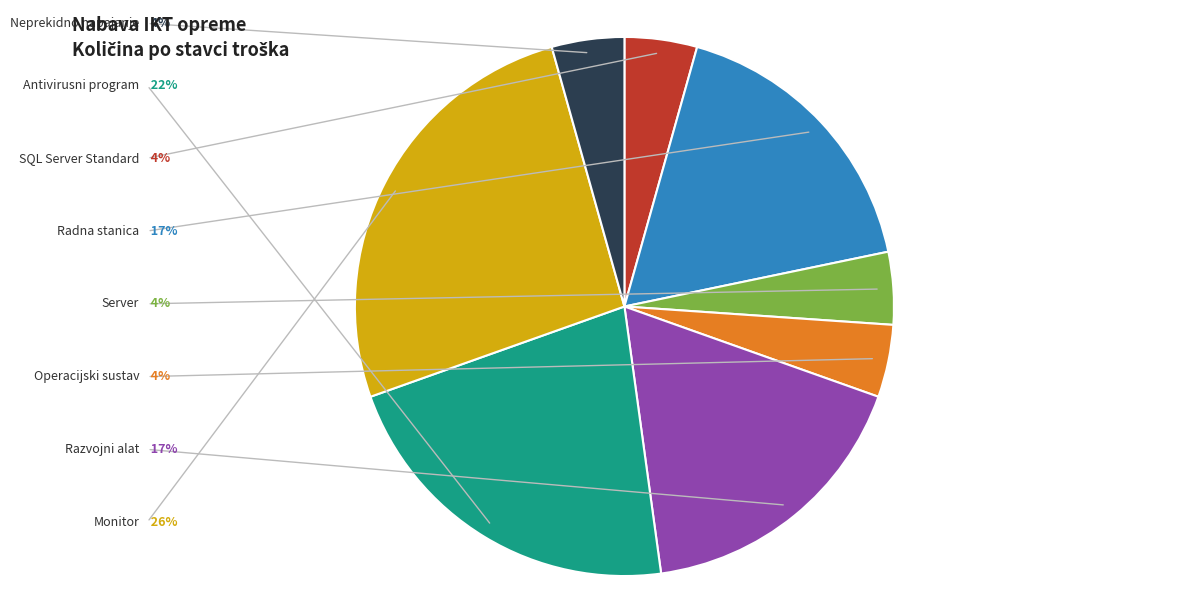

To the nearest percent, what is the average slice percentage?

12%